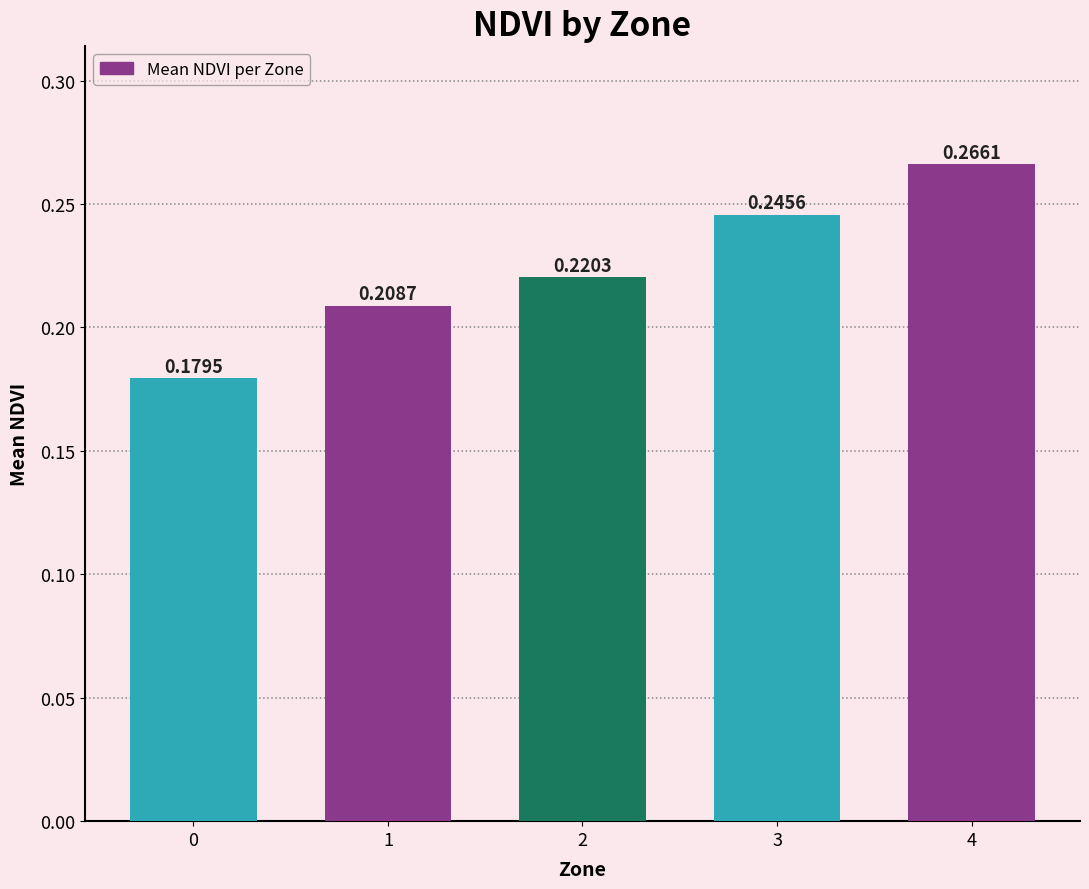

What is the sum of the values at 2 and 3?

0.5